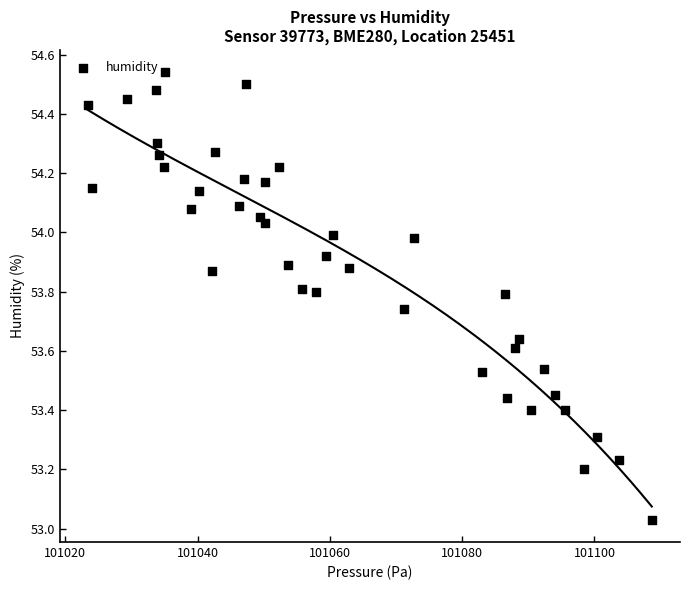

What is the range of Y values (max minus min)?

1.5